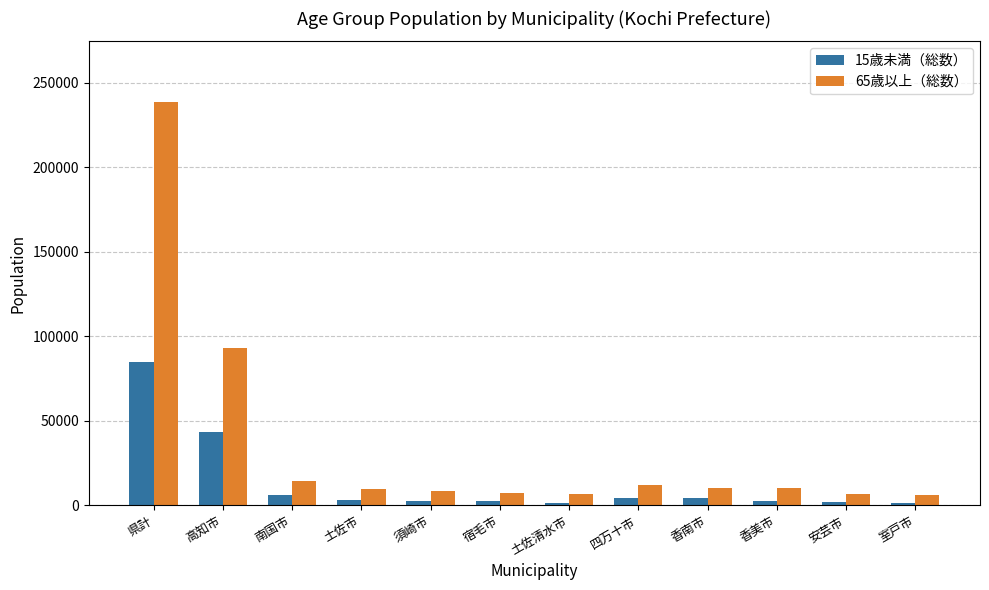

What is the spread (max minus min) of values at 高知市?

49969